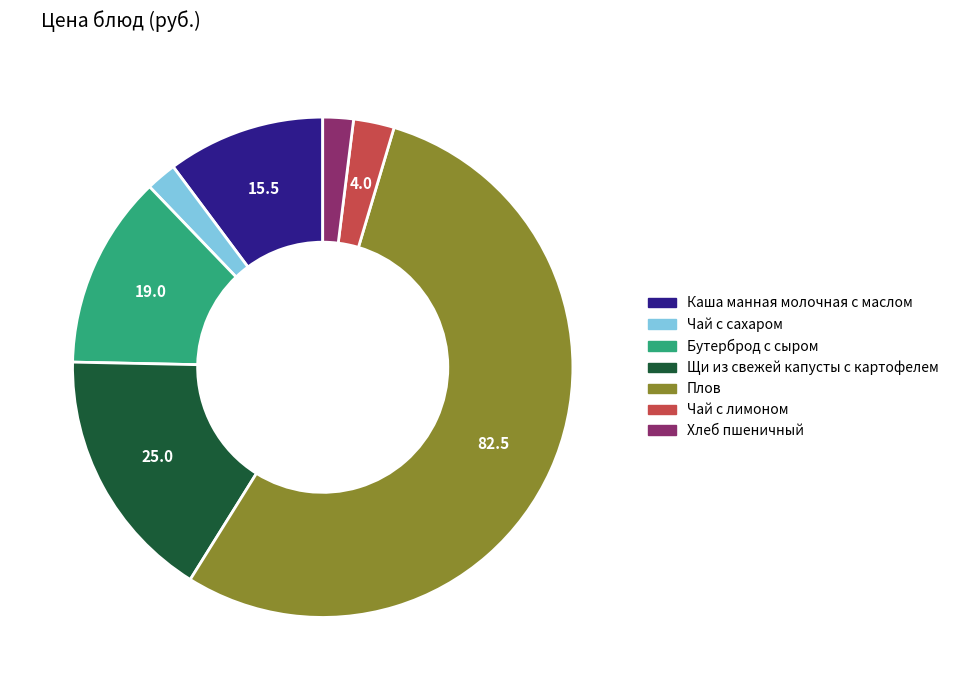

Is Плов the majority of the pie?

Yes